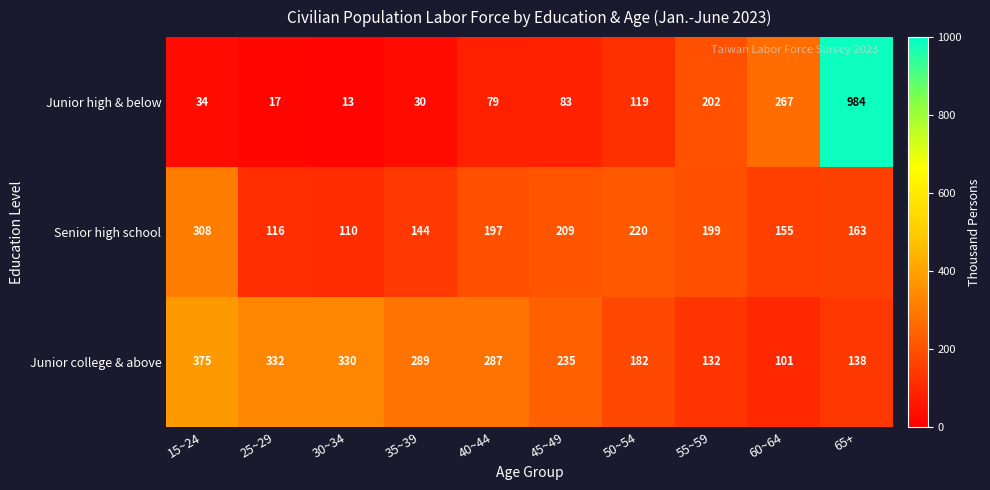

Reading left to right, transcribe all the data shown in this chart.

Junior high & below: 34	17	13	30	79	83	119	202	267	984
Senior high school: 308	116	110	144	197	209	220	199	155	163
Junior college & above: 375	332	330	289	287	235	182	132	101	138